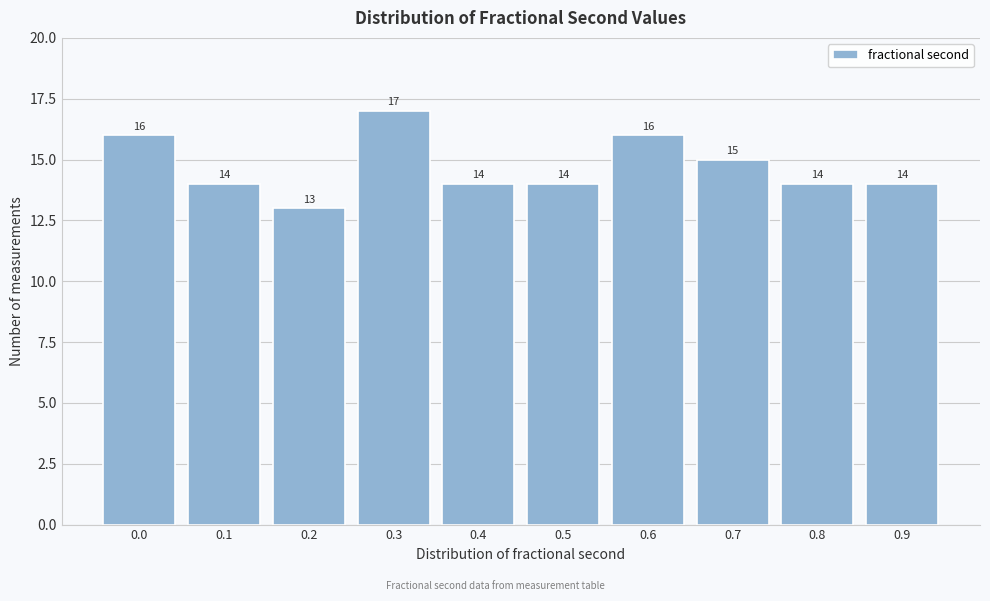

Reading left to right, list all the values displayed in this chart.

0.0=16	0.1=14	0.2=13	0.3=17	0.4=14	0.5=14	0.6=16	0.7=15	0.8=14	0.9=14